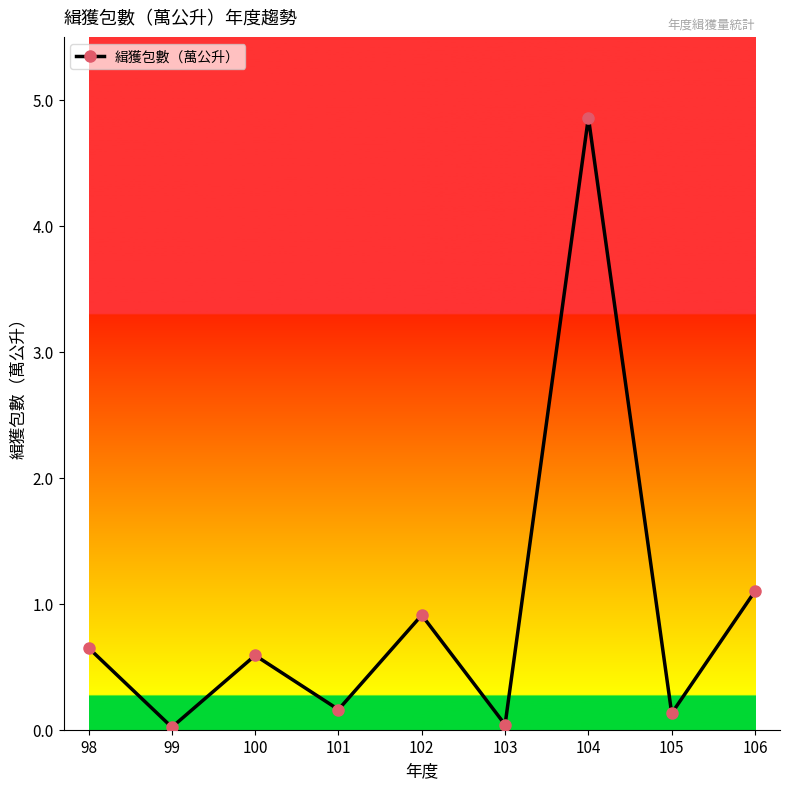

What is the difference between the second highest and minimum values?

1.1